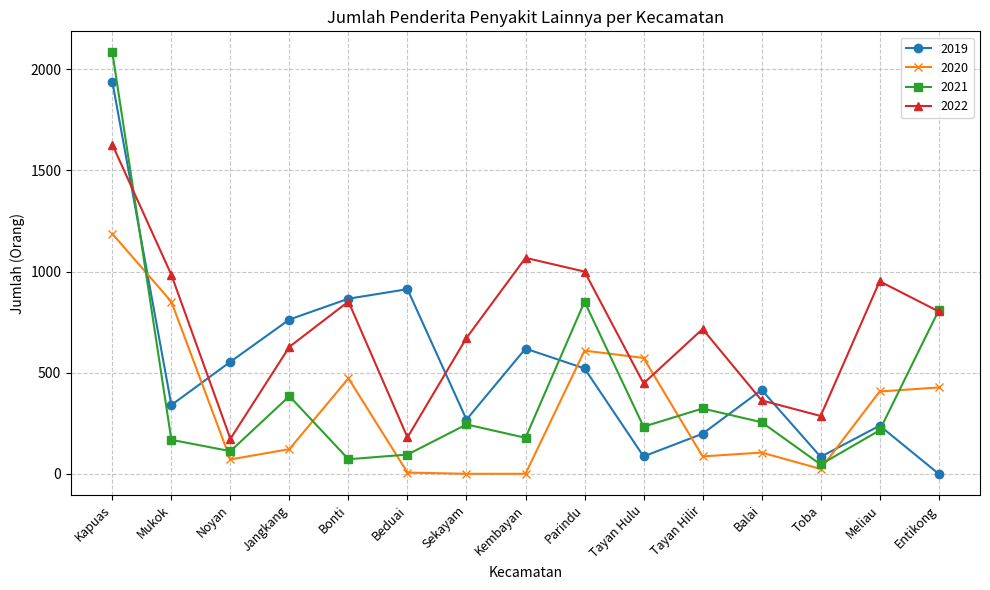

True or false: 2020 has a value of 472 at Bonti.

True